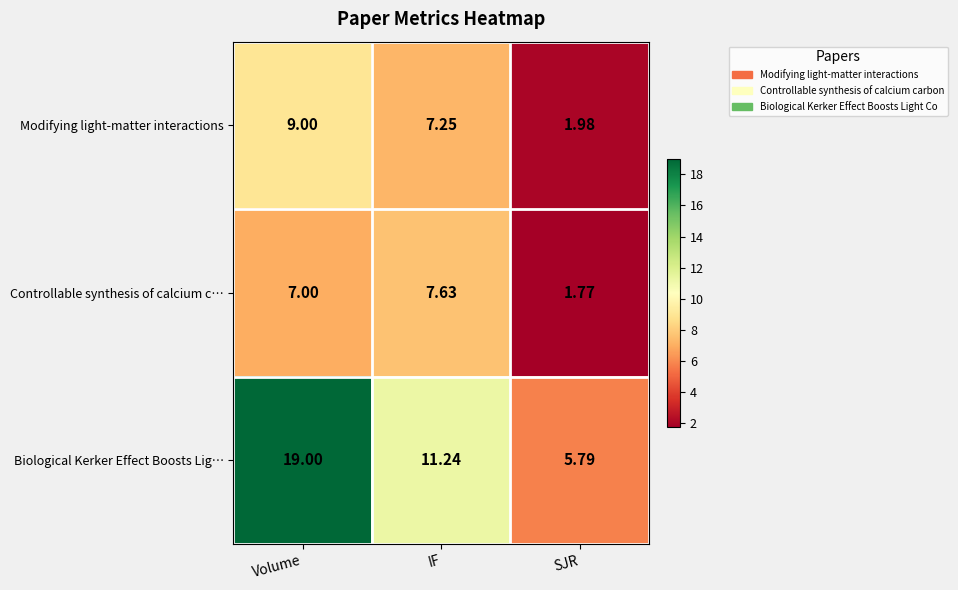

At Volume, list the series in order from smallest to largest.

Controllable synthesis of calcium c…, Modifying light-matter interactions, Biological Kerker Effect Boosts Lig…